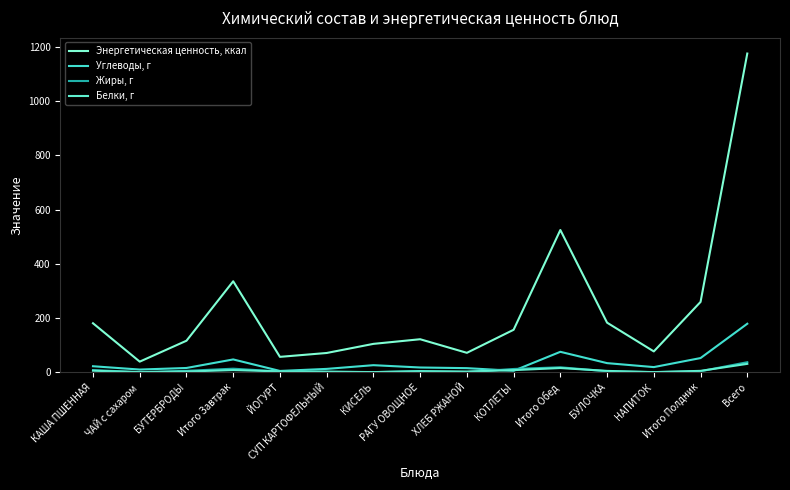

What is the total value across all series at ЙОГУРТ?

66.3